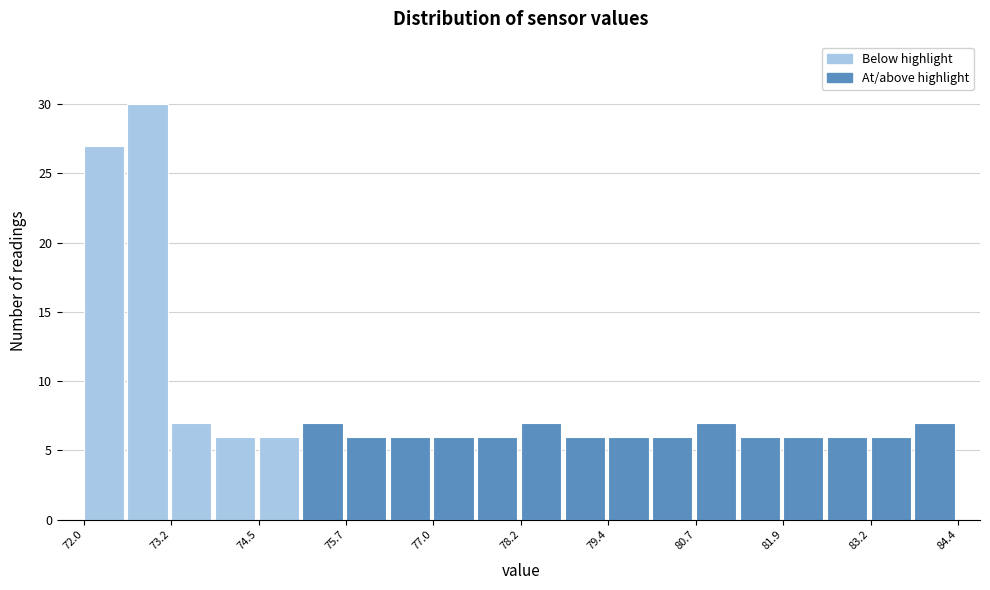

Read against the x-axis, roughly where is the centre of the tallest bar?

73.0